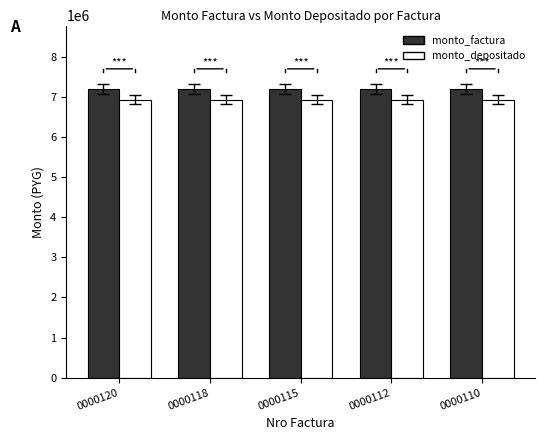

What is the greatest value displayed?

7200000